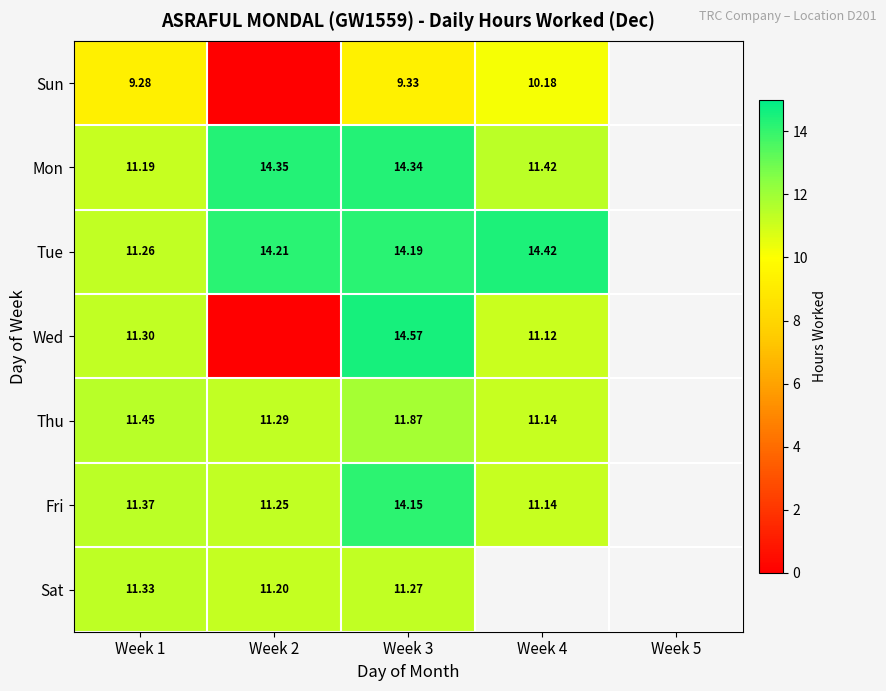

The Sat series shows 2.8 at Week 2. True or false?

False